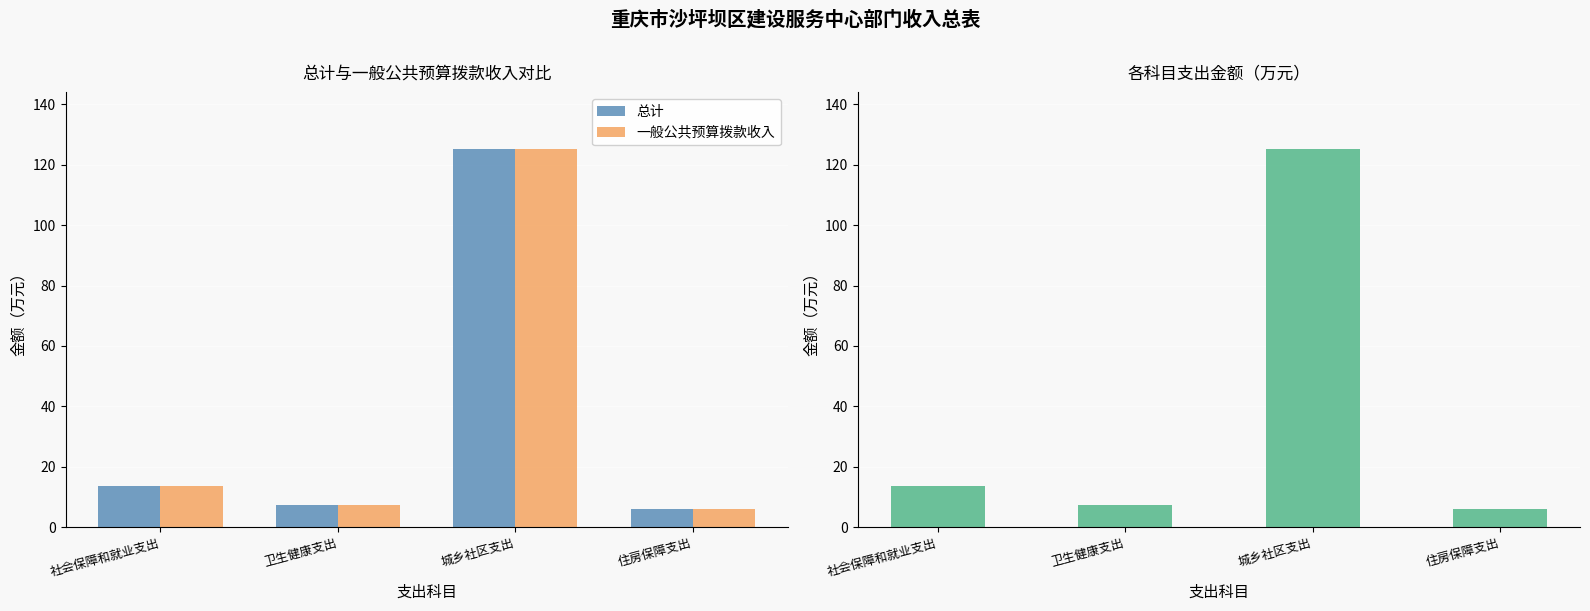

How many data points in 总计 are less than 13?

2